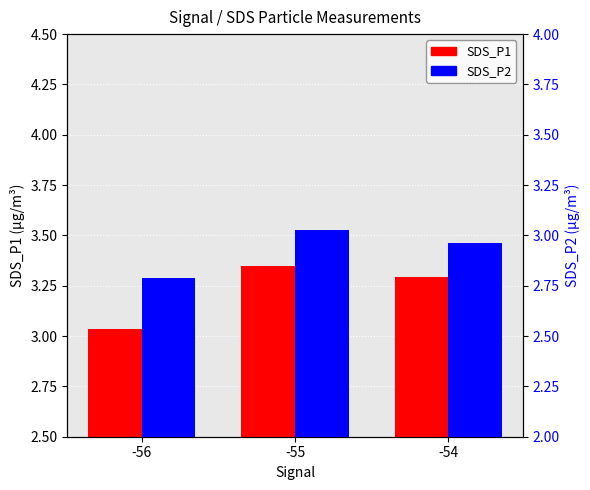

Is it true that SDS_P1 equals 1.7 at -55?

False